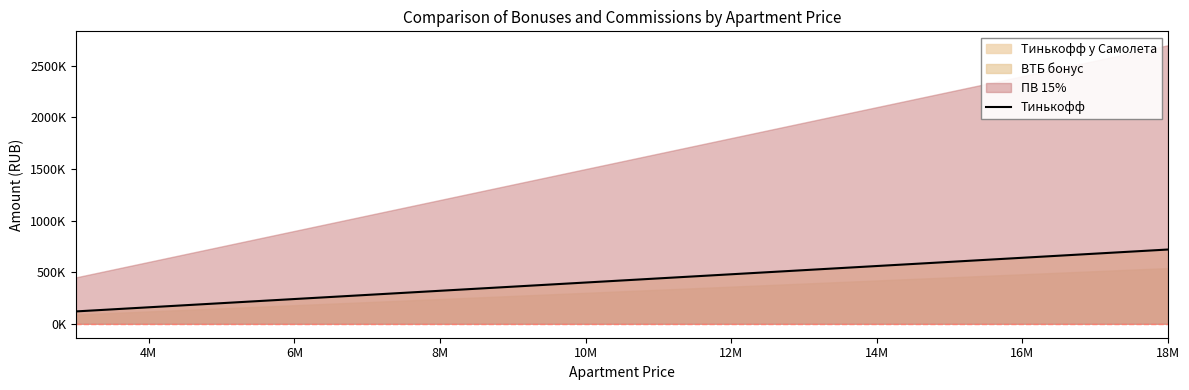

How many lines are shown in the chart?

1